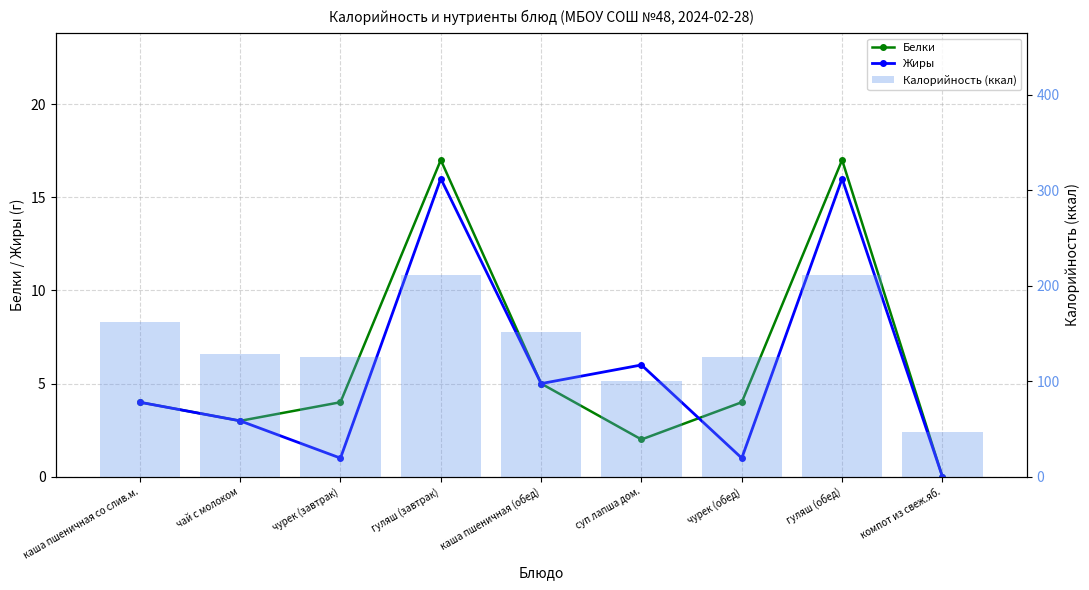

What is the difference between the second highest and second lowest values in the Жиры series?

15